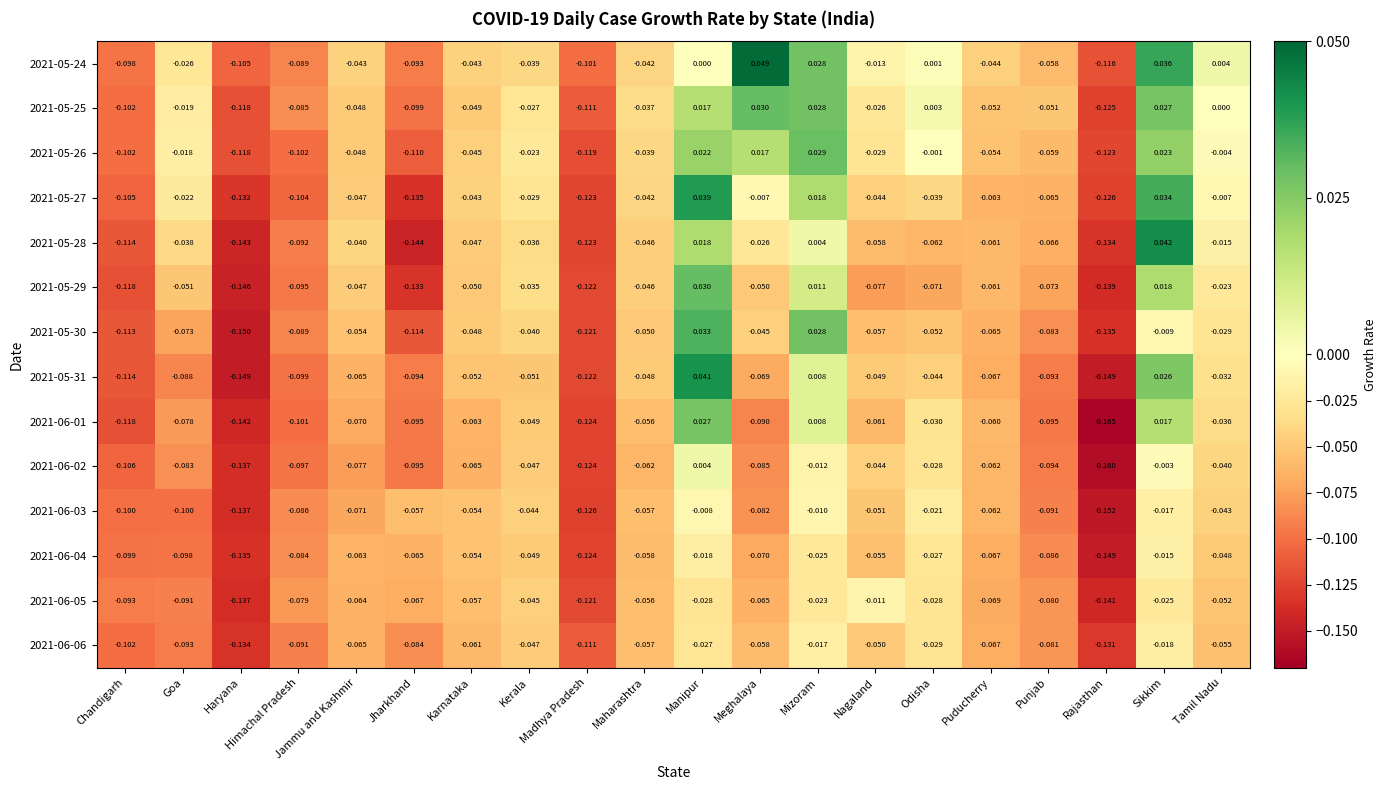

What is the difference between the highest and lowest values at Jharkhand?

0.1